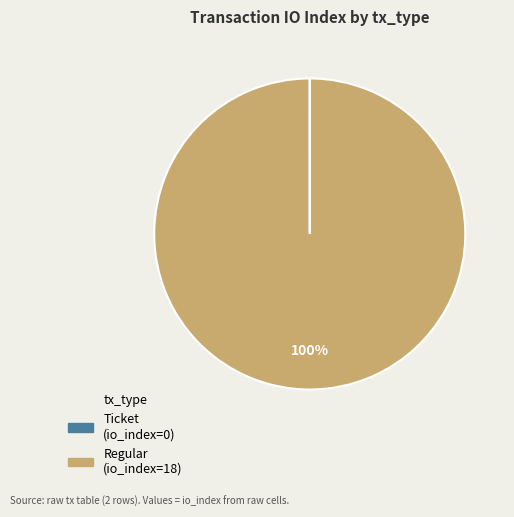

To the nearest percent, what is the average slice percentage?

50%